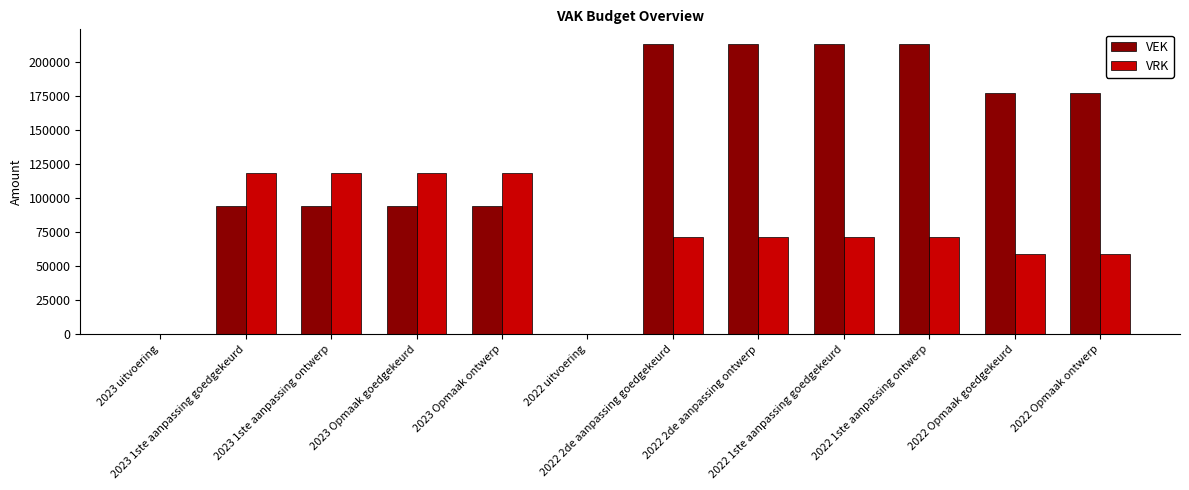

What are all the series names shown in the legend?

VEK, VRK